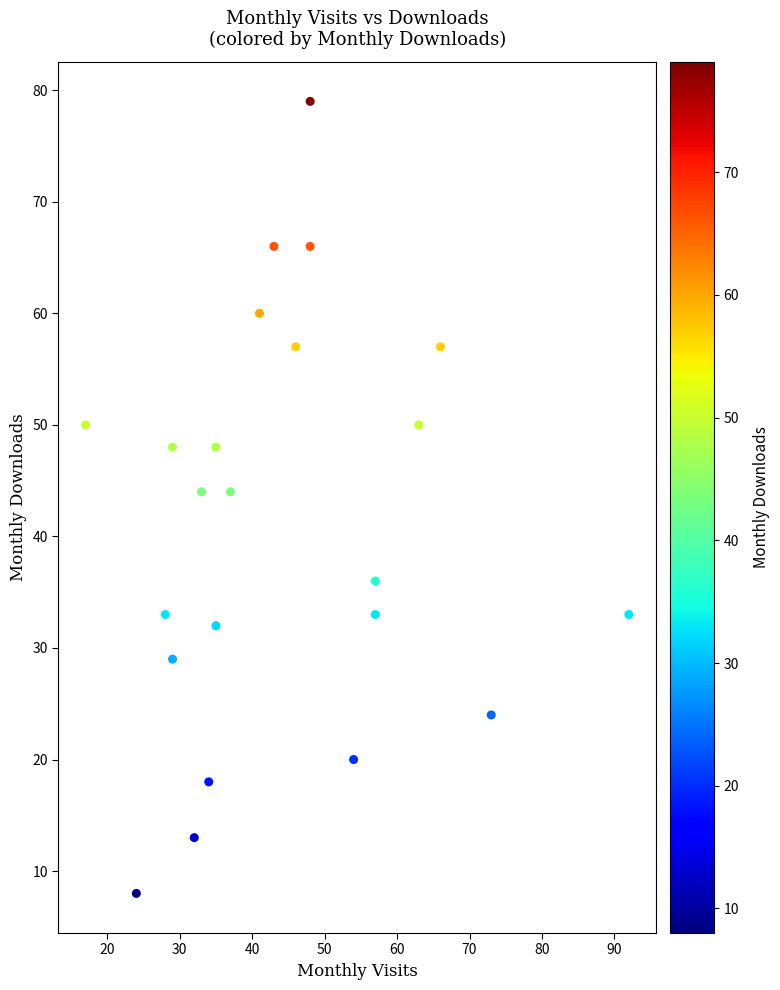

What is the range of Y values (max minus min)?

71